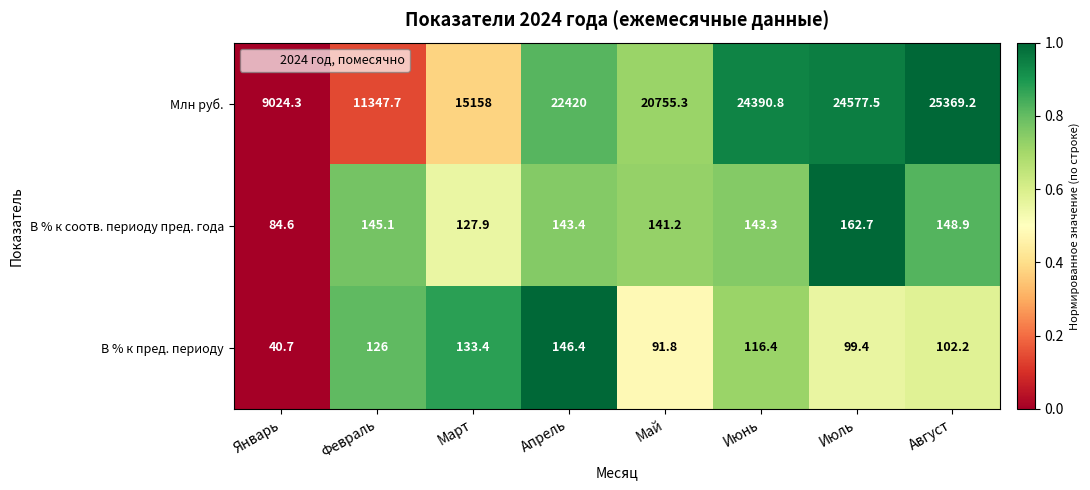

What is the sum of the Млн руб. values at Июнь and Февраль?

35738.5